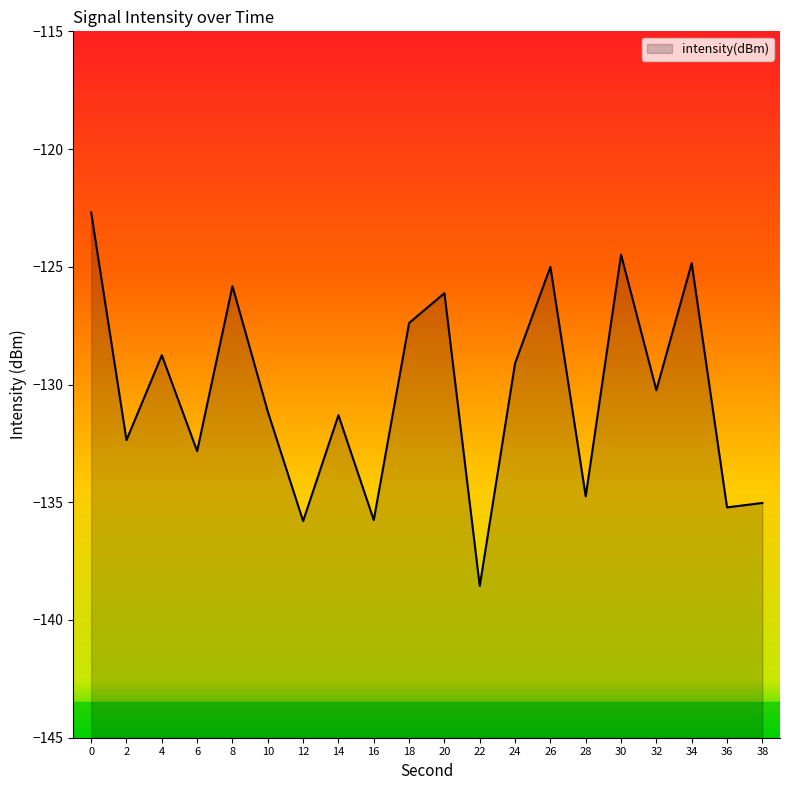

Reading left to right, list all the values displayed in this chart.

0=-122.7	2=-132.4	4=-128.8	6=-132.8	8=-125.8	10=-131.1	12=-135.8	14=-131.3	16=-135.8	18=-127.4	20=-126.1	22=-138.6	24=-129.1	26=-125.0	28=-134.7	30=-124.5	32=-130.2	34=-124.8	36=-135.2	38=-135.0